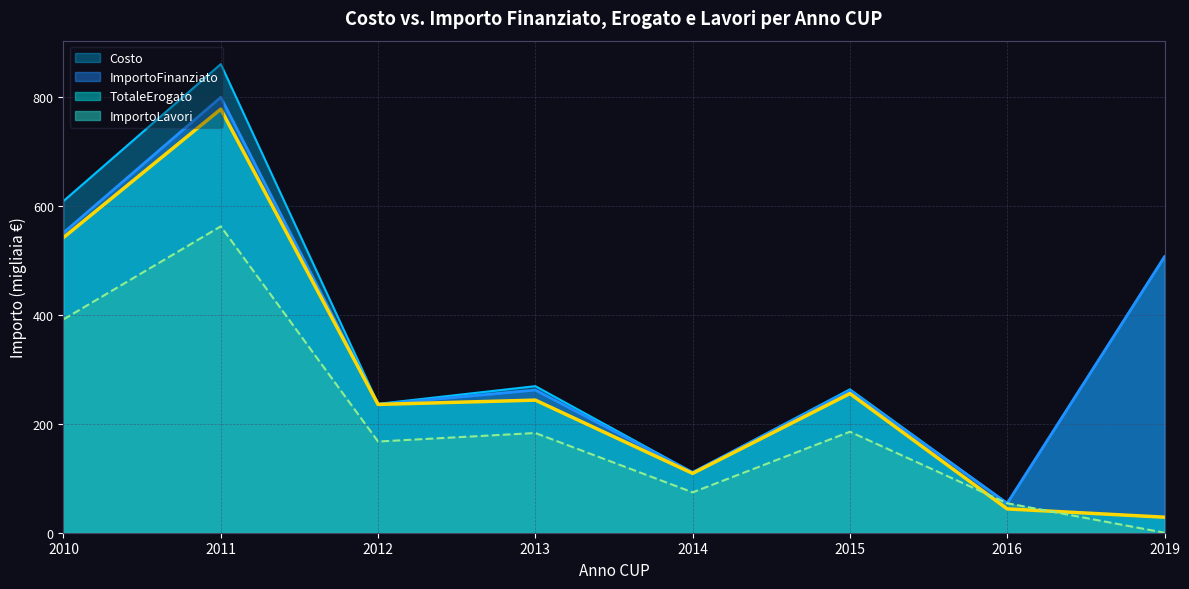

Rank the series at 2010 from highest to lowest value.

Costo, ImportoFinanziato, TotaleErogato, ImportoLavori